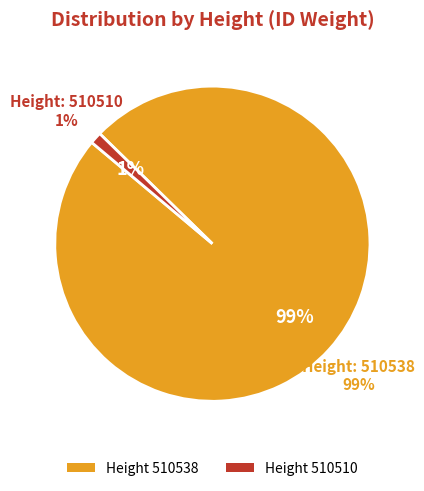

Rank the categories by value from highest to lowest.

510538, 510510